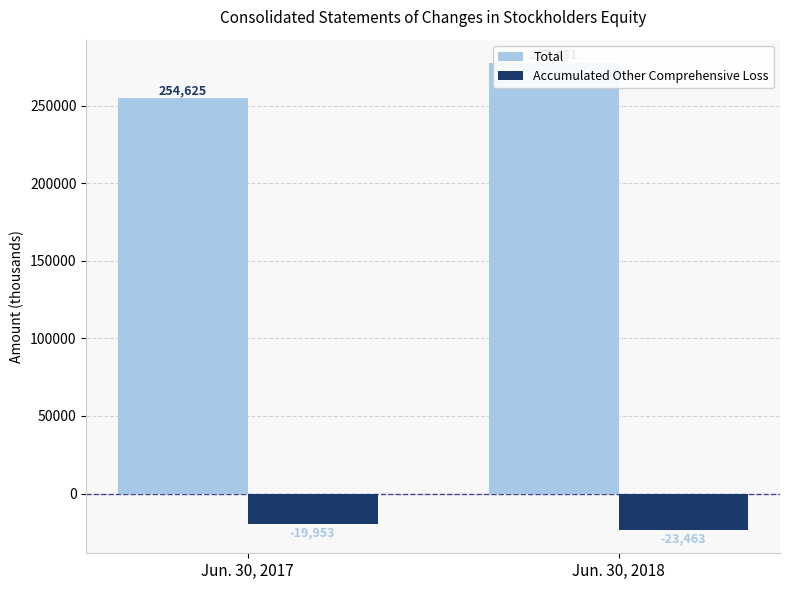

How many distinct data groups are displayed?

2